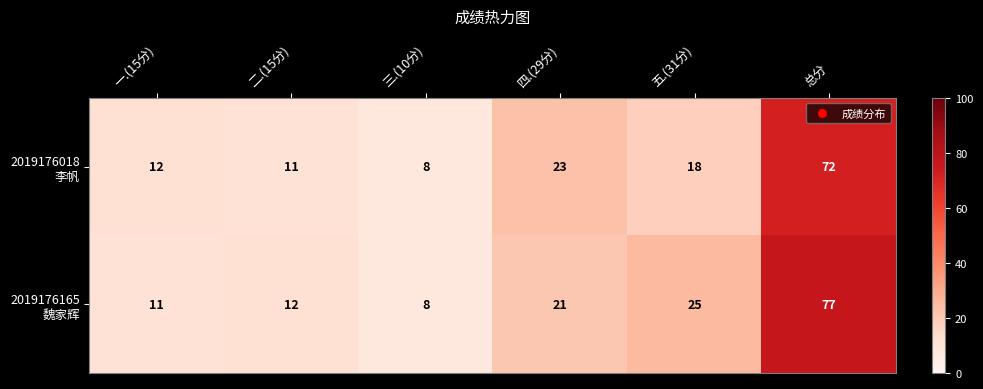

What is the minimum value shown in the chart?

8